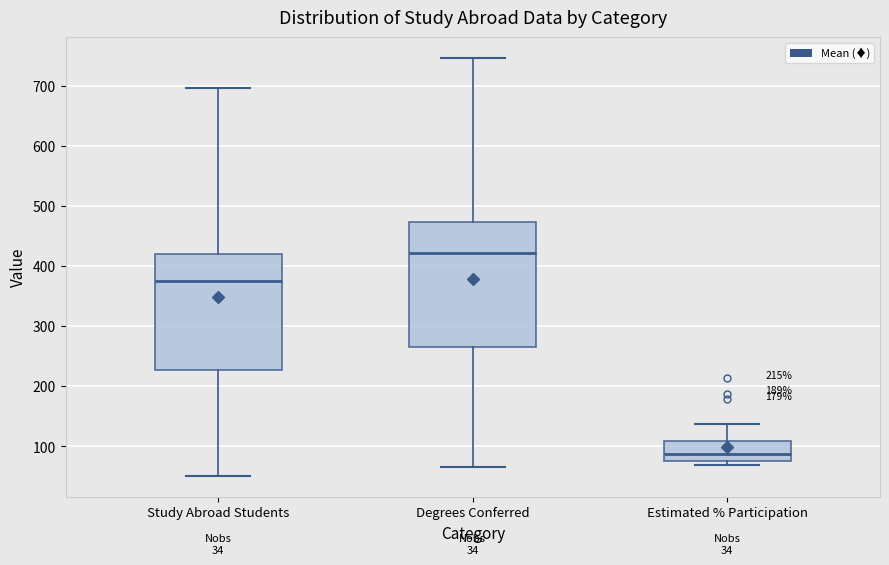

Which box has the lowest median line?

Estimated % Participation